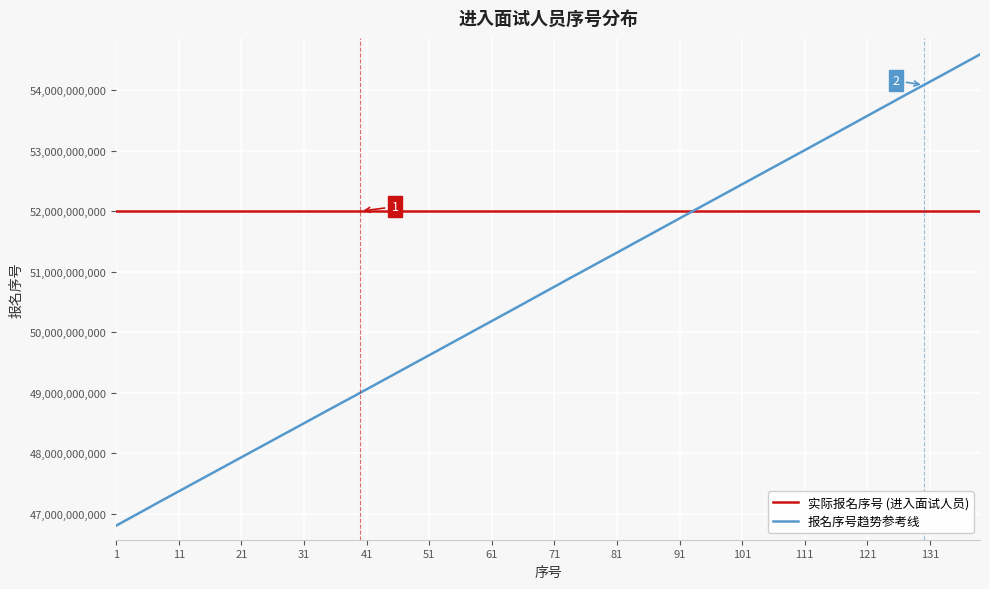

List the series in order of their peak value, highest first.

报名序号趋势参考线, 实际报名序号 (进入面试人员)